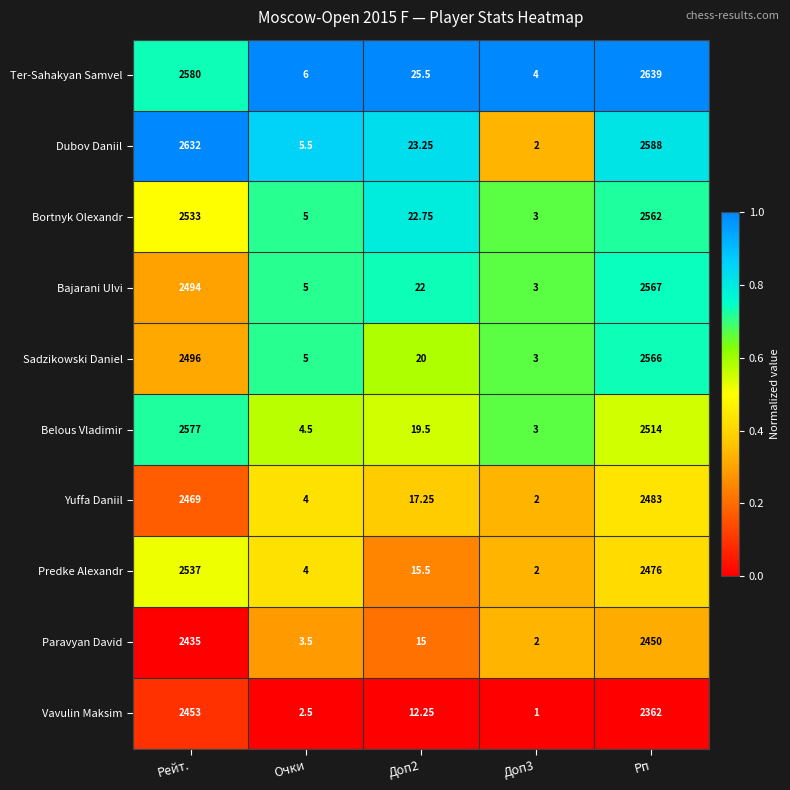

At which category does the chart reach its minimum across all series?

Доп3